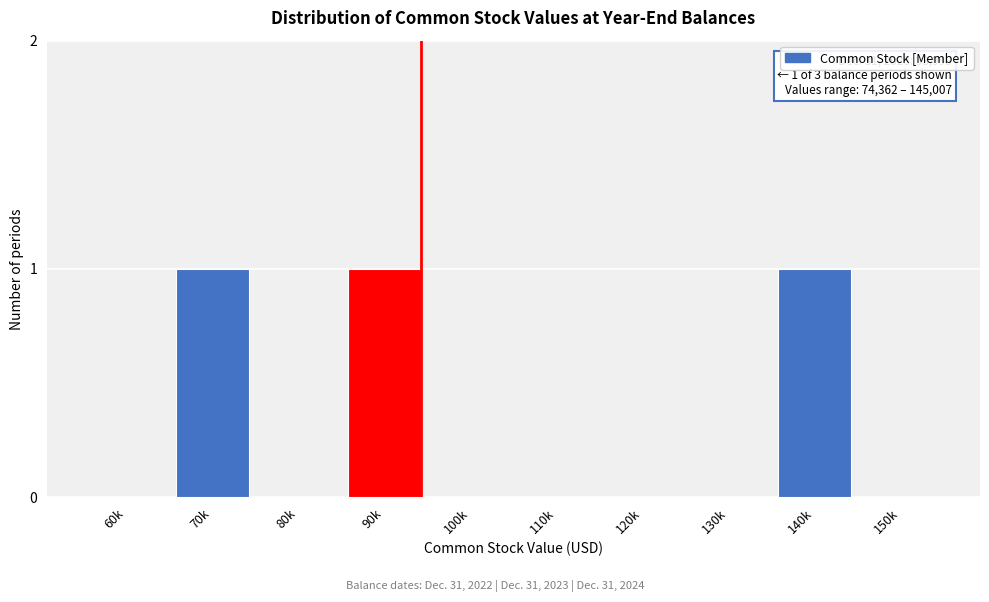

Reading left to right, list all the values displayed in this chart.

60k=0	70k=1	80k=0	90k=1	100k=0	110k=0	120k=0	130k=0	140k=1	150k=0